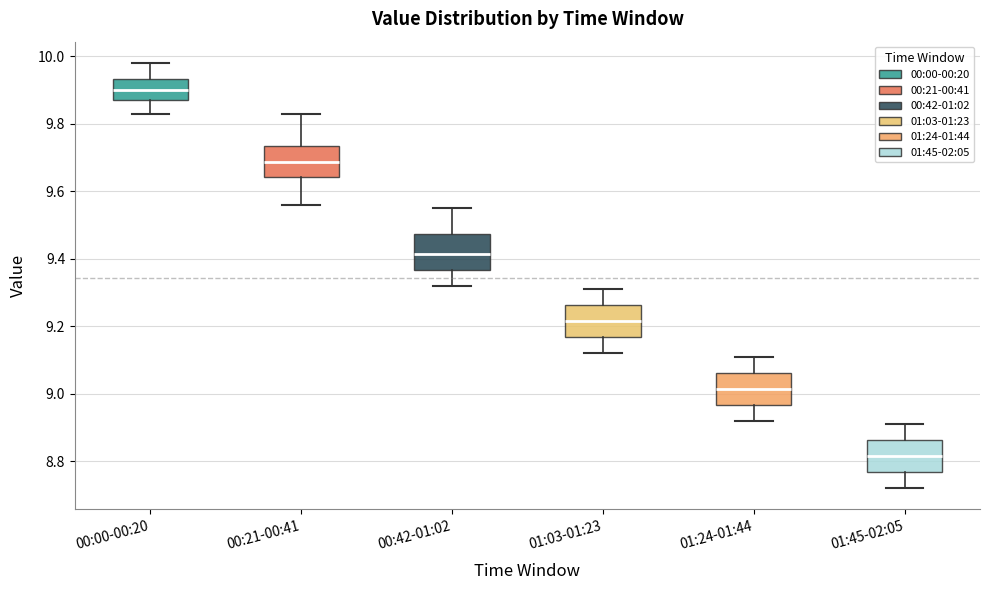

Where does the median line of the box for 01:24-01:44 sit on the y-axis? The values are not printed on the chart, so give them approximately, as read against the axis.

9.02